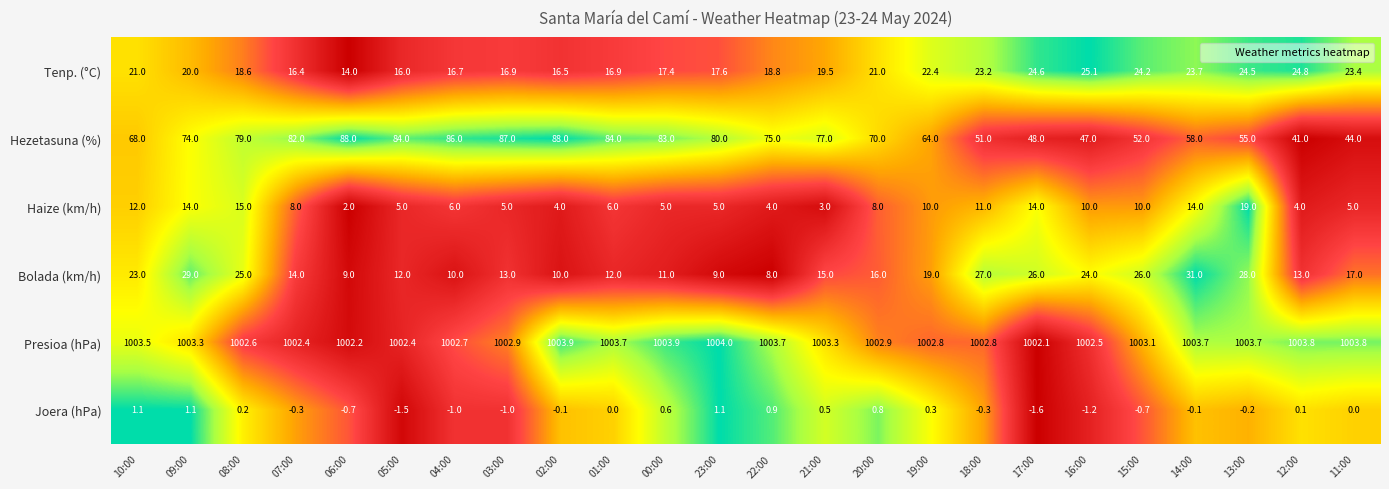

What is the difference between the Haize (km/h) values at 21:00 and 10:00?

9.0